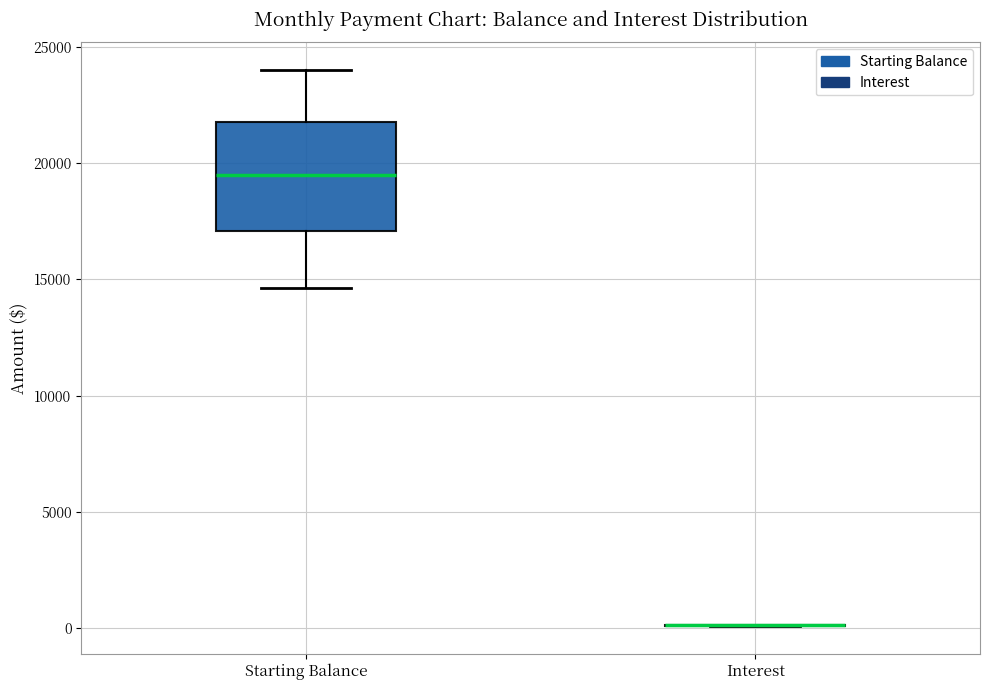

Comparing the boxes themselves (not the whiskers), which one is the tallest?

Starting Balance